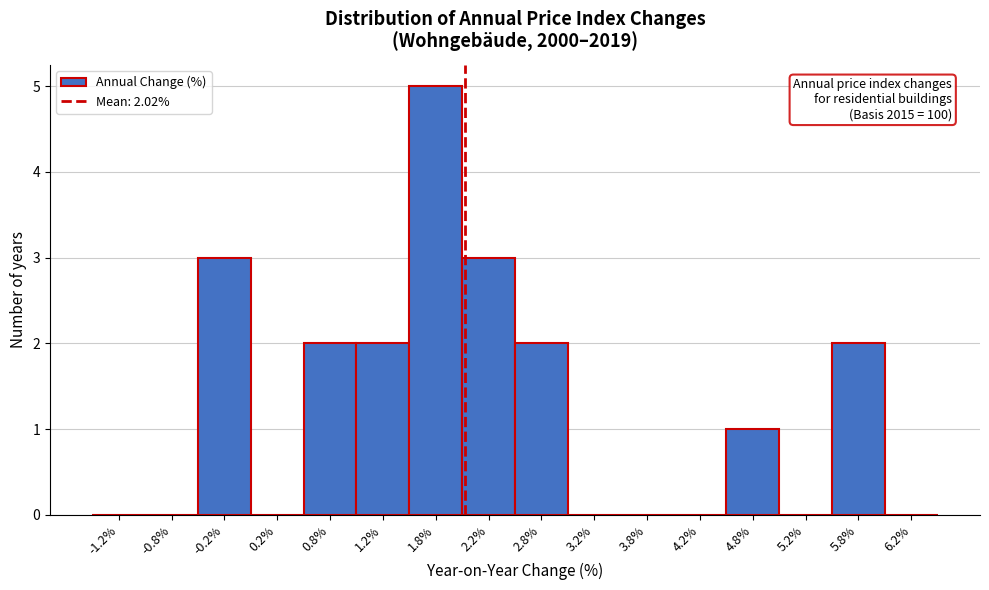

Which range on the x-axis has the tallest bar?

1.5 to 2.0